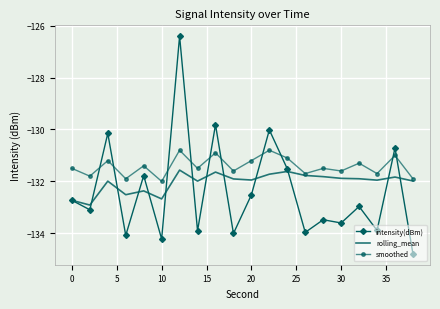

List the series in order of their overall mean, highest first.

smoothed, rolling_mean, intensity(dBm)